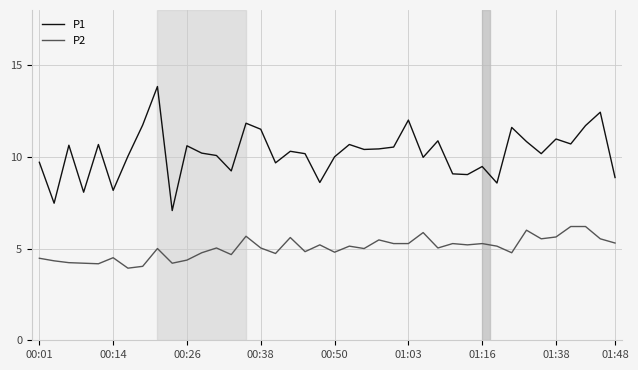

What is the average value of the P2 series?

5.0